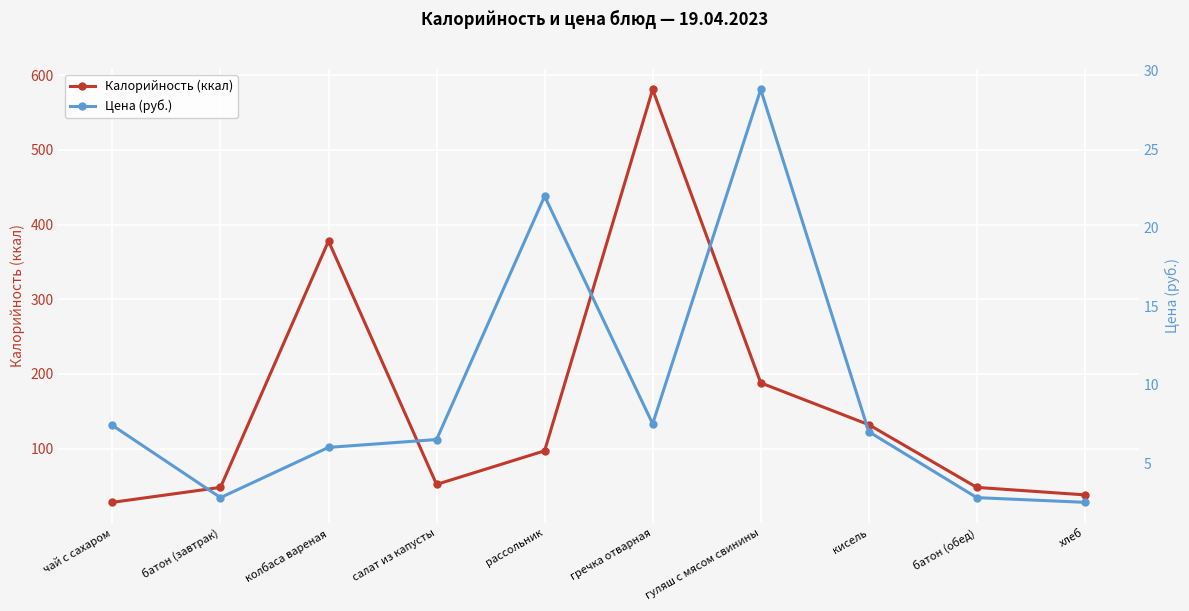

What position from the right is салат из капусты?

7